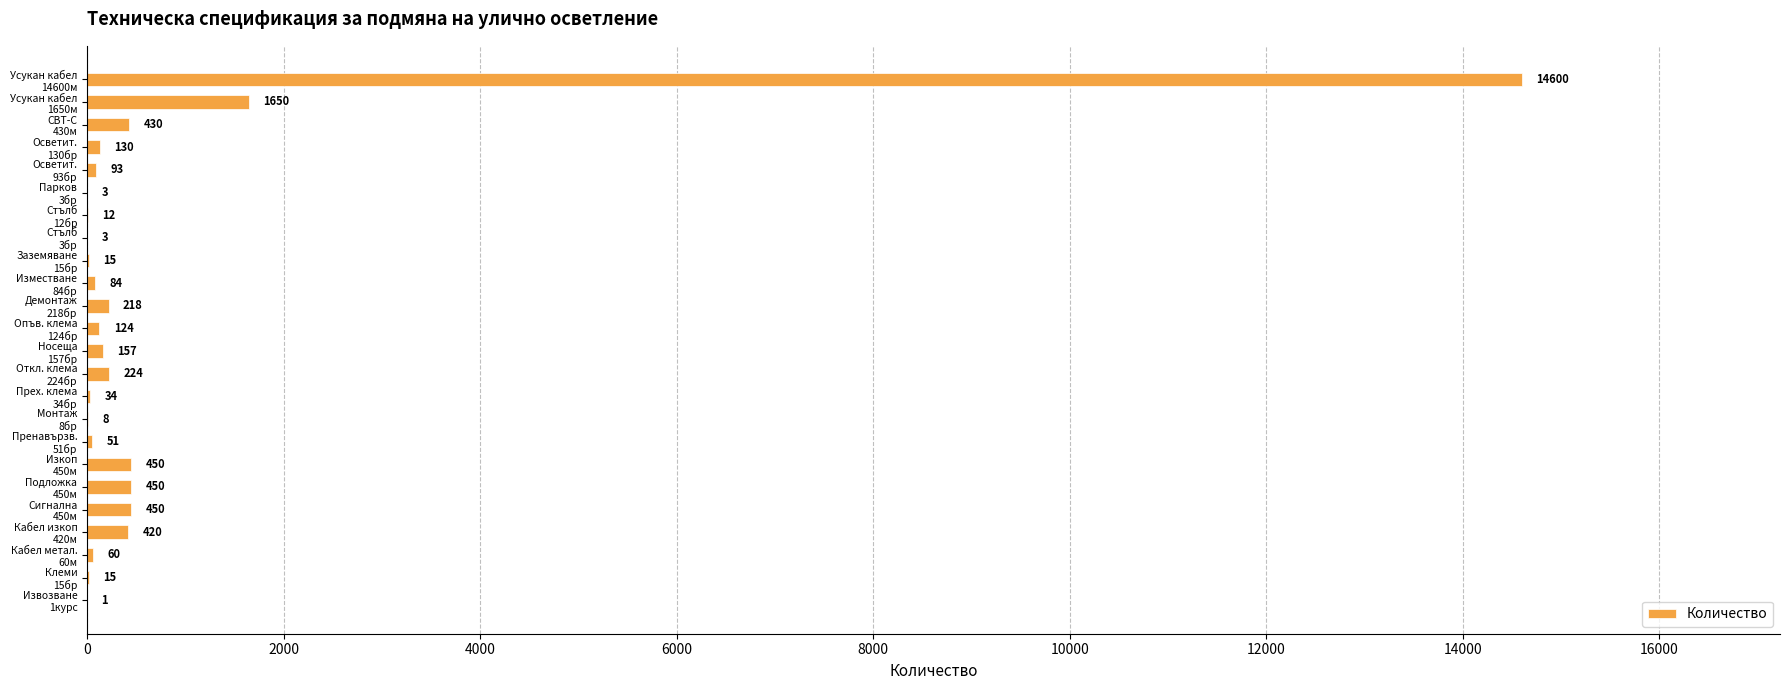

What is the sum of all values?

19682